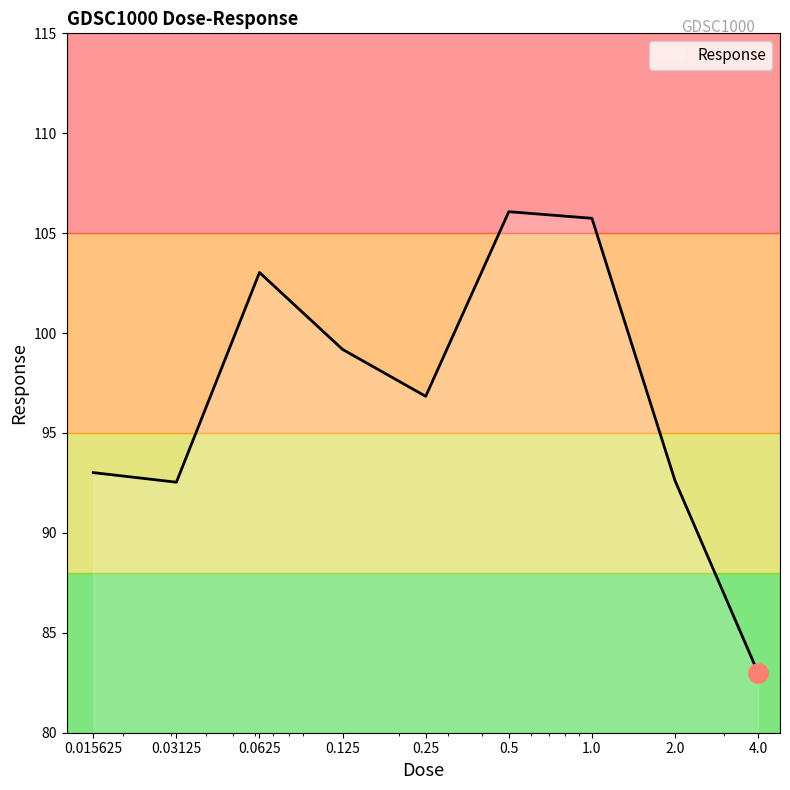

What is the smallest value displayed?

83.0